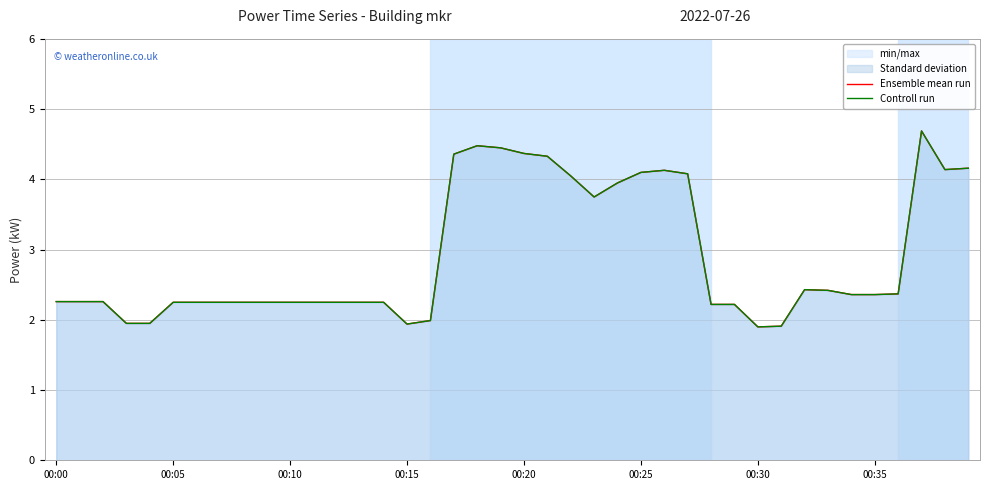

How many series are shown in this chart?

2